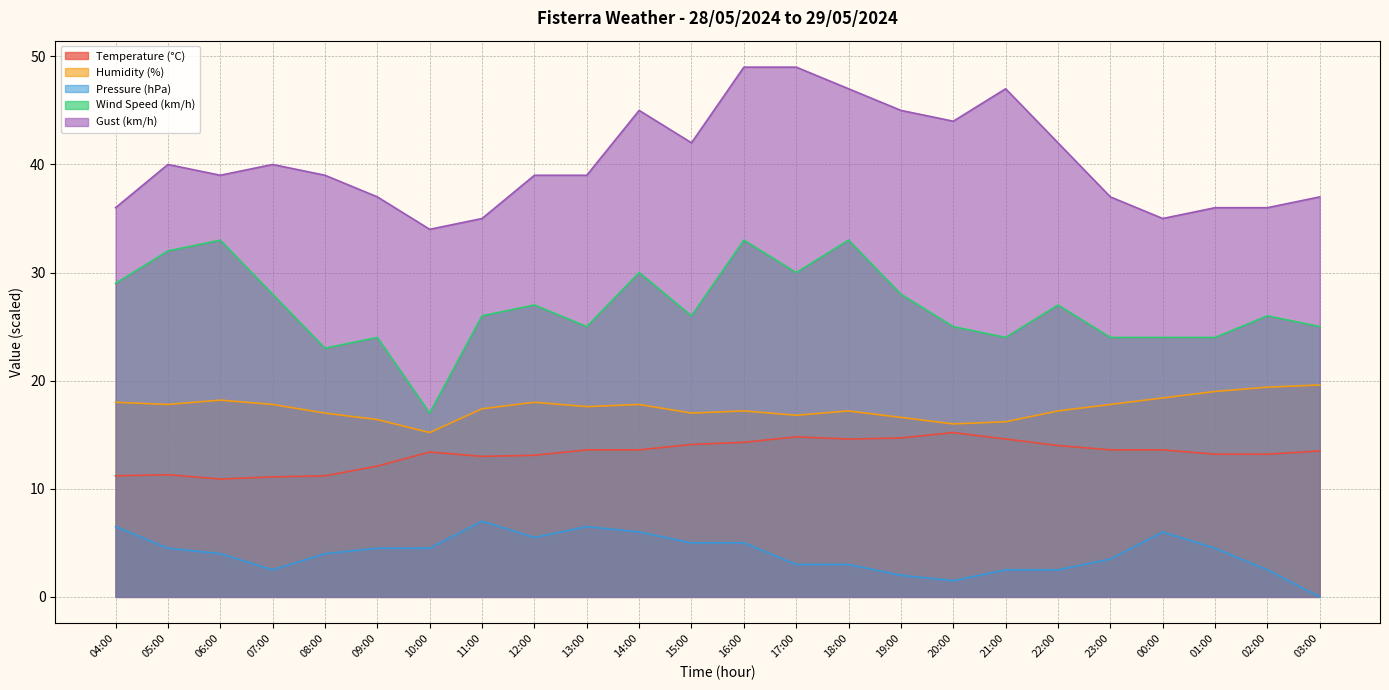

What is the total value across all series at 21:00?

104.3